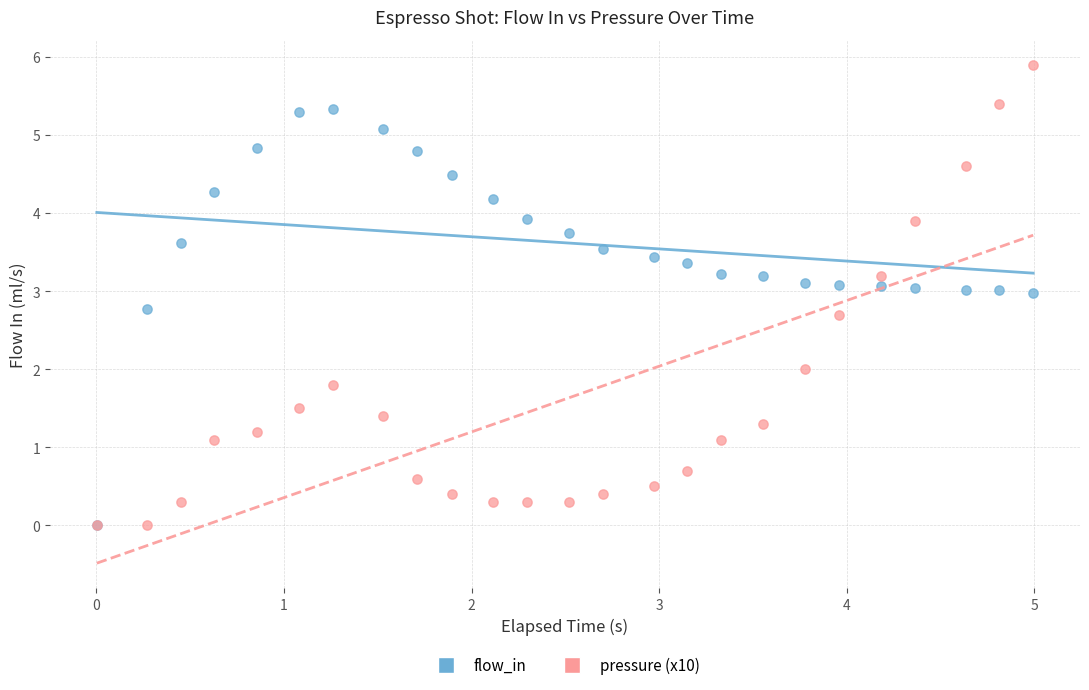

What are all the series names shown in the legend?

flow_in, pressure (x10)